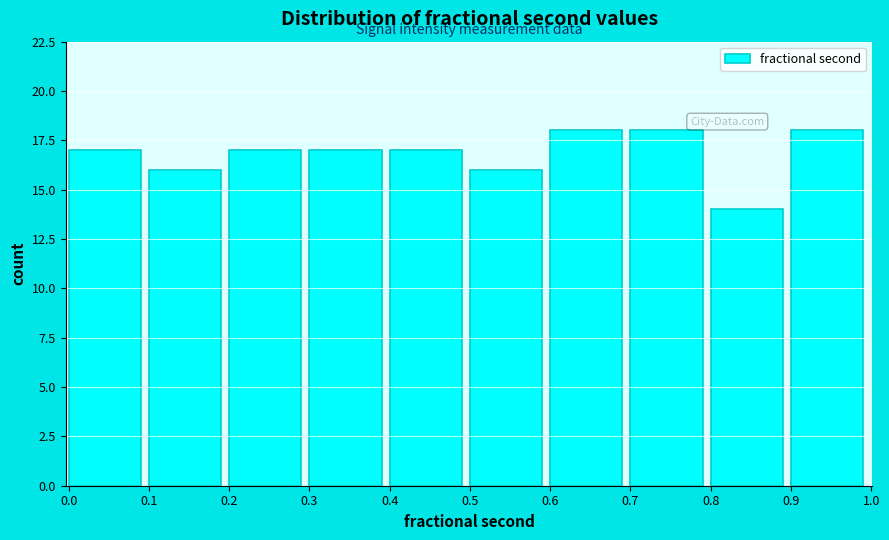

How tall is the bar that spans 0.2 to 0.3 on the x-axis? The values are not printed on the chart, so give them approximately, as read against the axis.

17